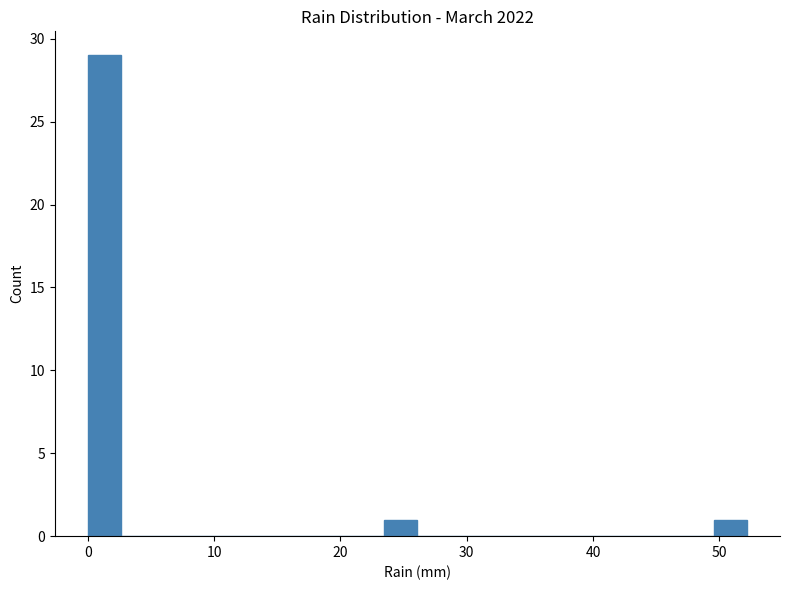

Around what value on the x-axis is the tallest bar? Give the approximate position of its centre, as read against the axis.

1